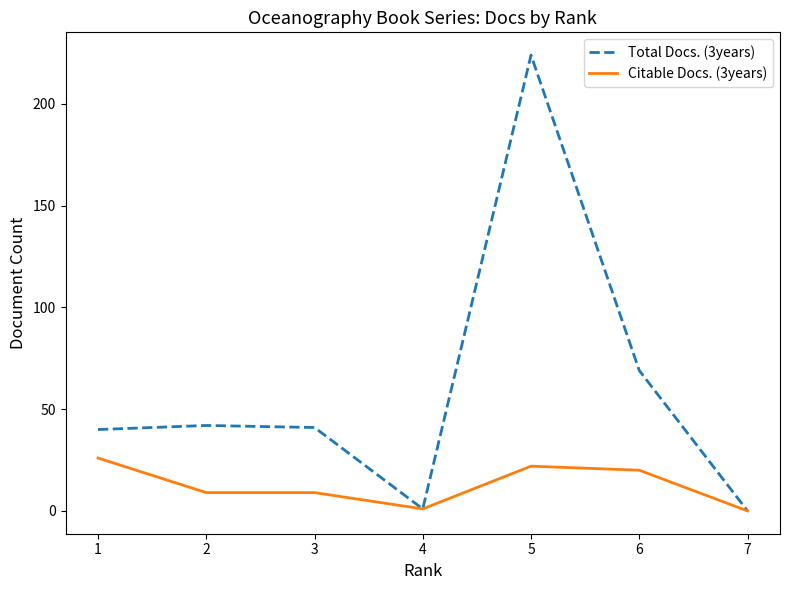

At 1, list the series in order from smallest to largest.

Citable Docs. (3years), Total Docs. (3years)